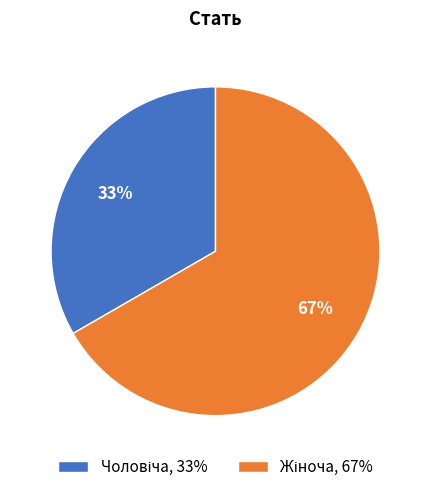

To the nearest percent, what is the average slice percentage?

50%